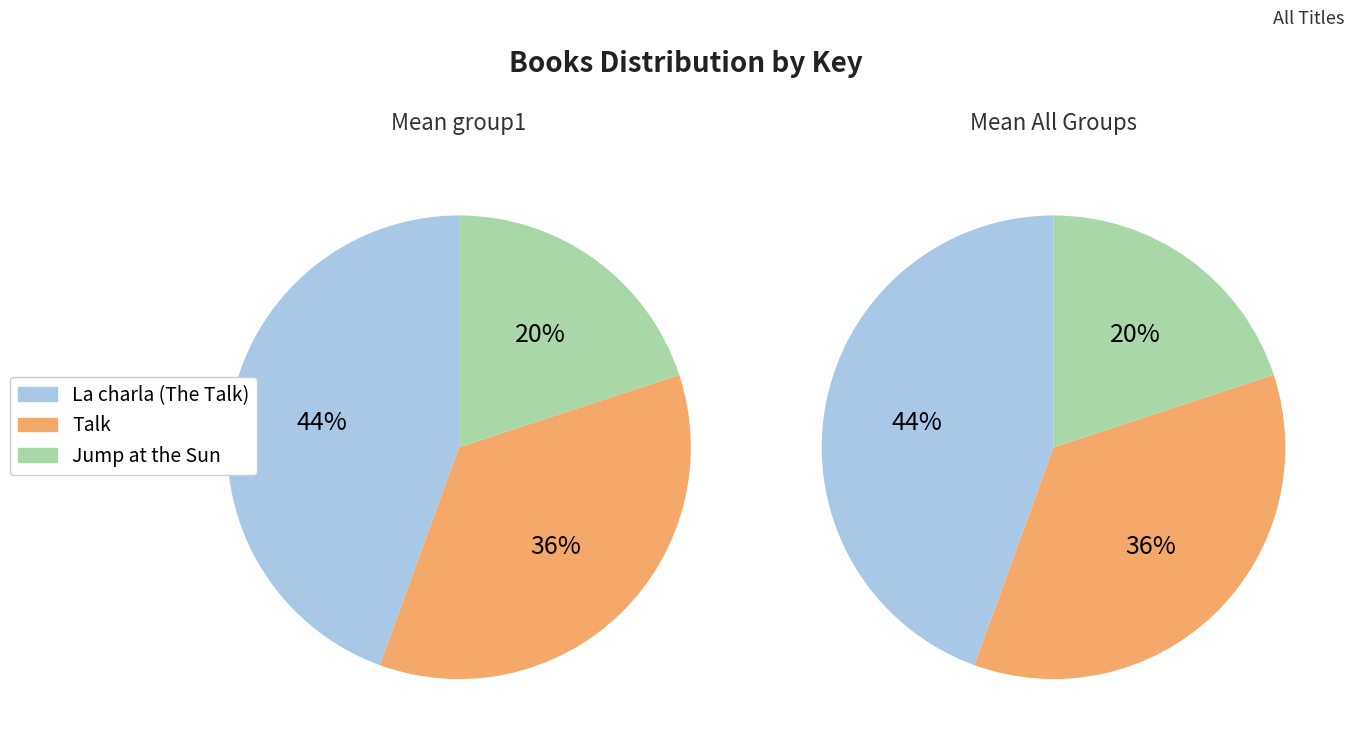

To the nearest percent, what is the difference between the largest and smallest slice percentages?

25%